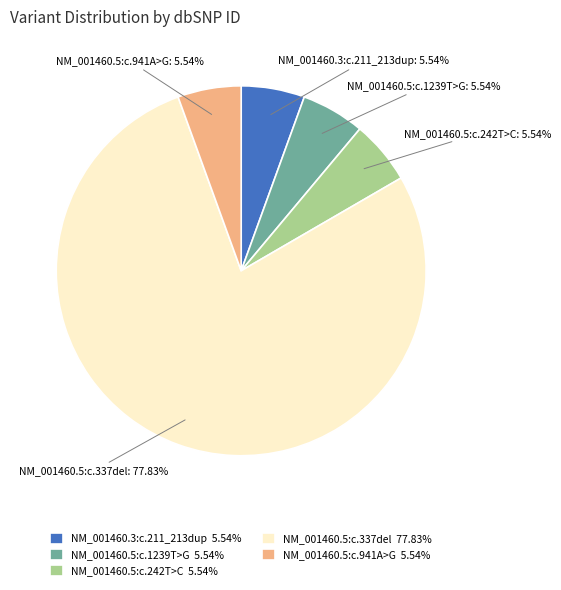

To the nearest percent, what percentage of the pie is NM_001460.3:c.211_213dup?

6%